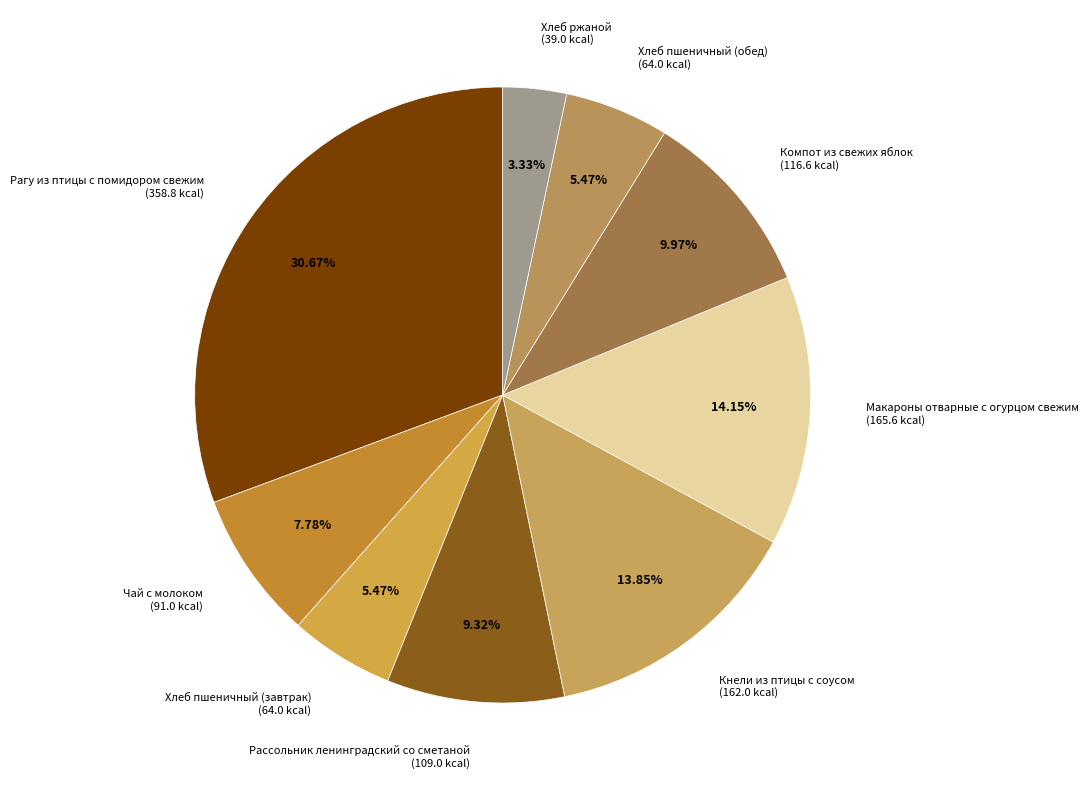

Does any single category account for the majority?

No